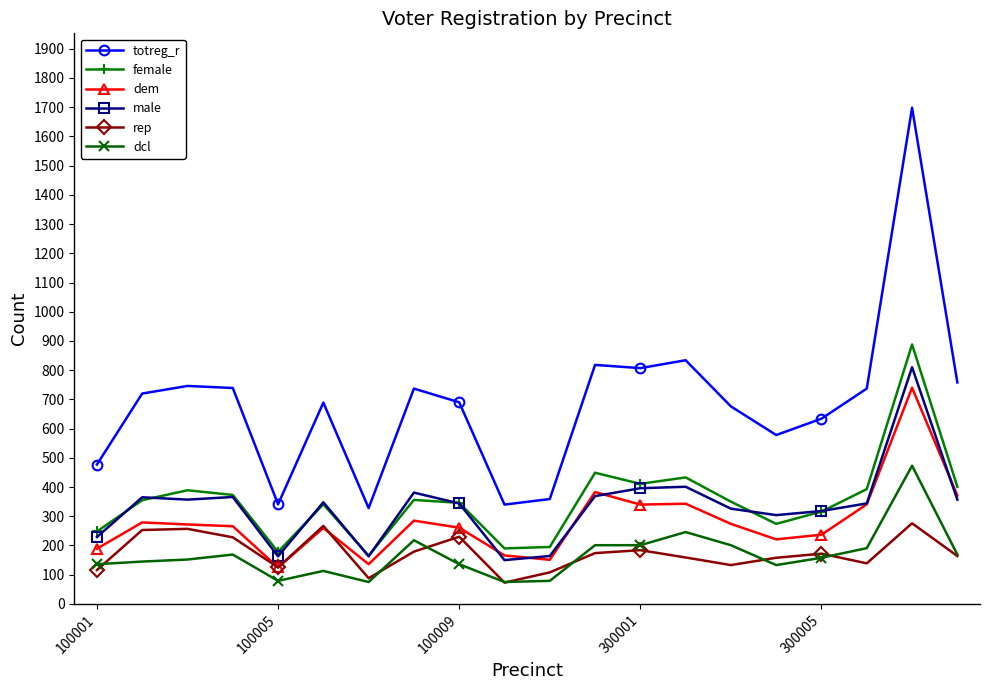

What is the value of the female point at the 17th from the left?

316